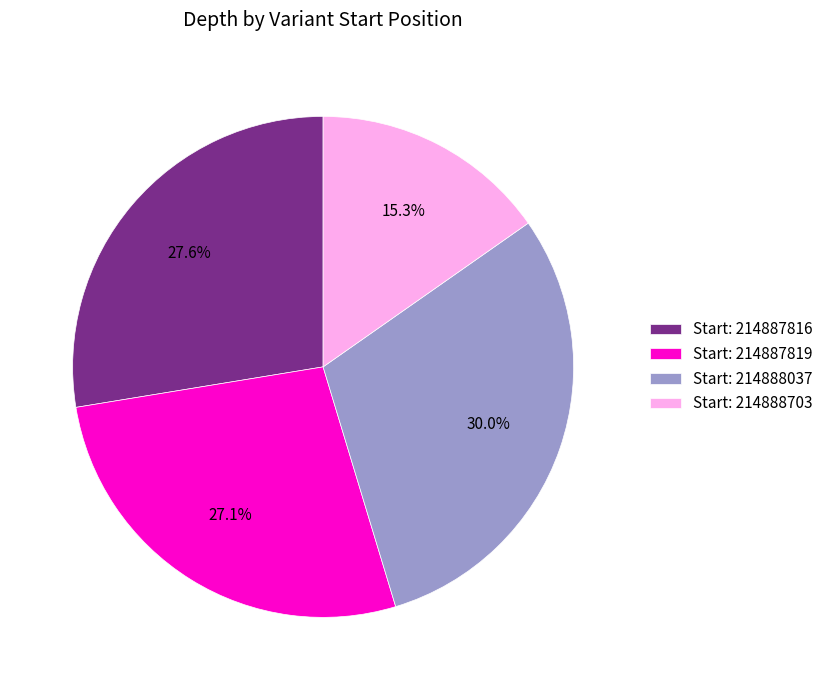

Is Start: 214888703 the majority of the pie?

No